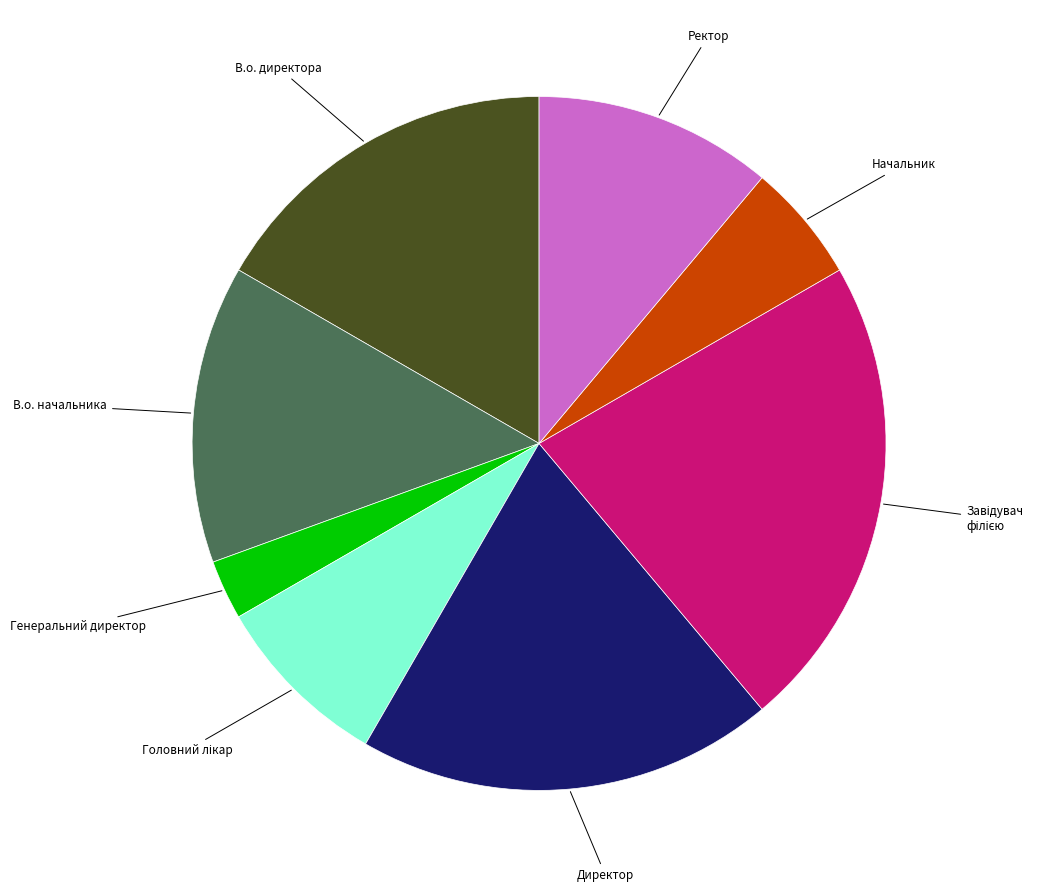

Does any single category account for the majority?

No